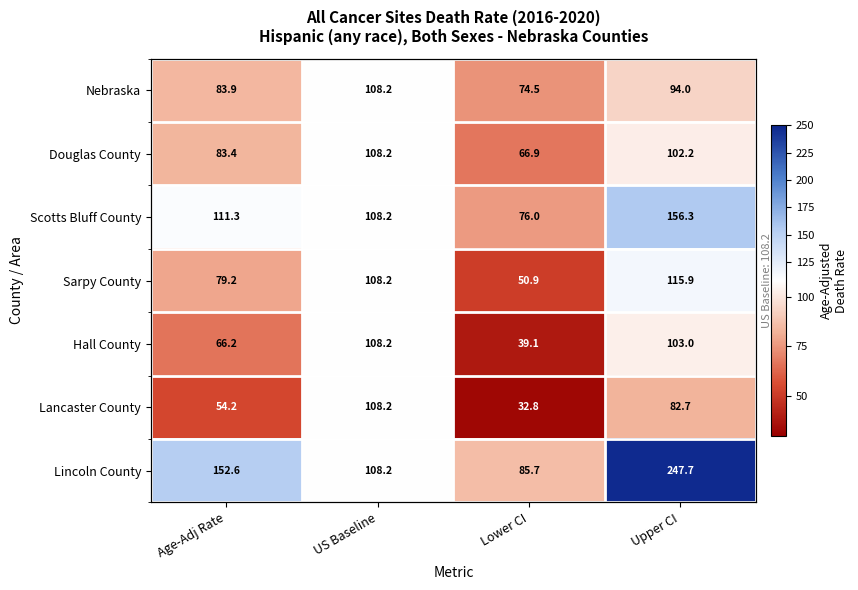

Count the number of categories in the chart.

4